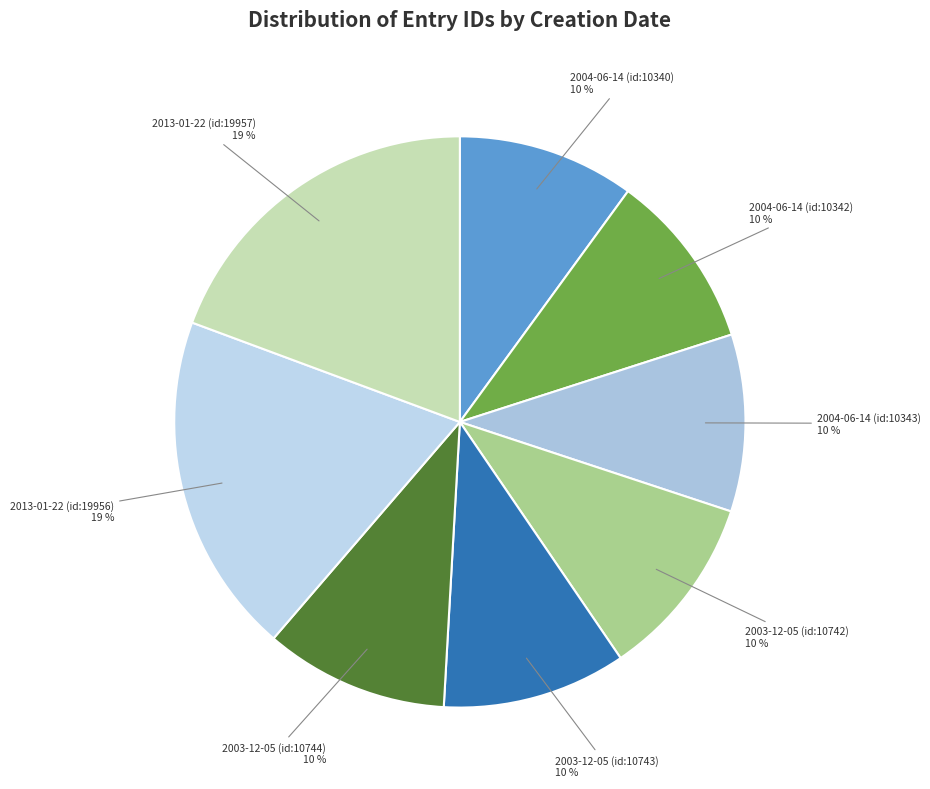

Does 2003-12-05 (id:10743) represent more than half of the total?

No